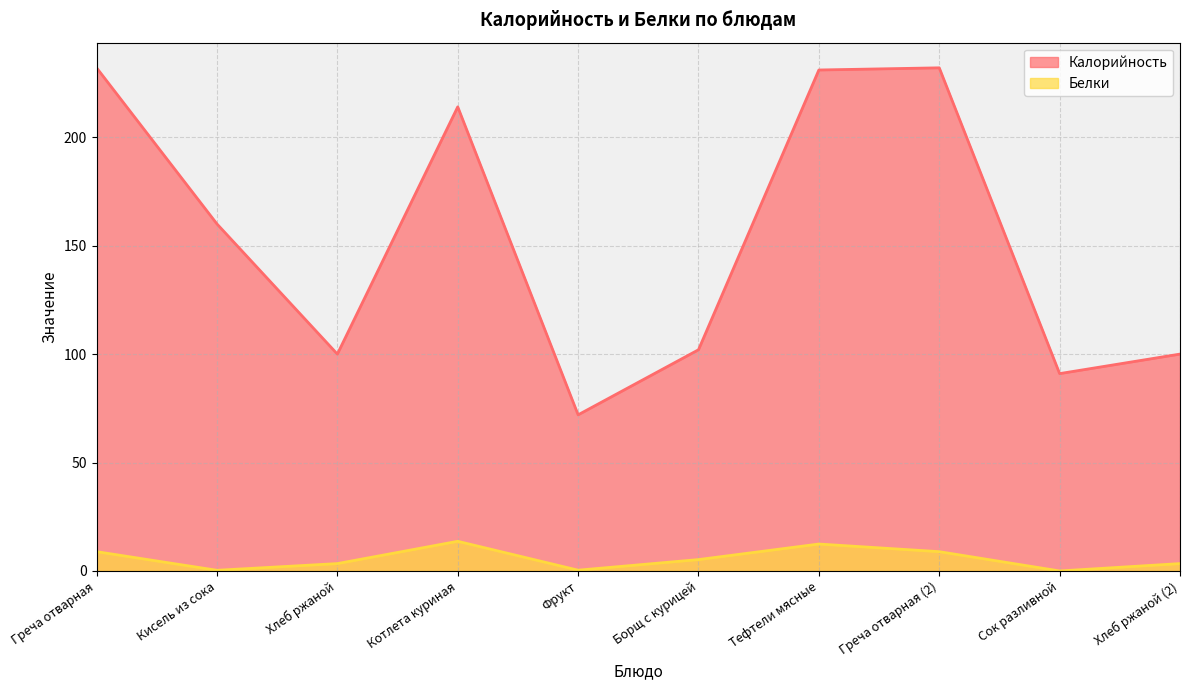

Reading right to left, transcribe all the data shown in this chart.

Калорийность: 100.0	91.0	232.0	231.0	102.0	72.0	214.0	100.0	160.0	232.0
Белки: 3.4	0.0	8.9	12.4	5.2	0.4	13.7	3.4	0.3	8.9